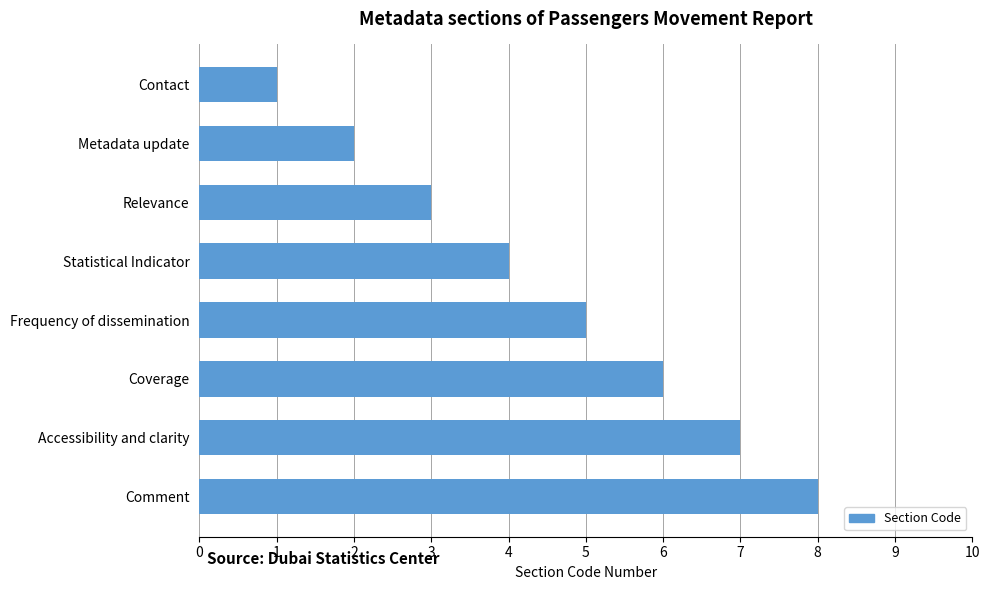

Is it true that the value at Relevance is 2?

False